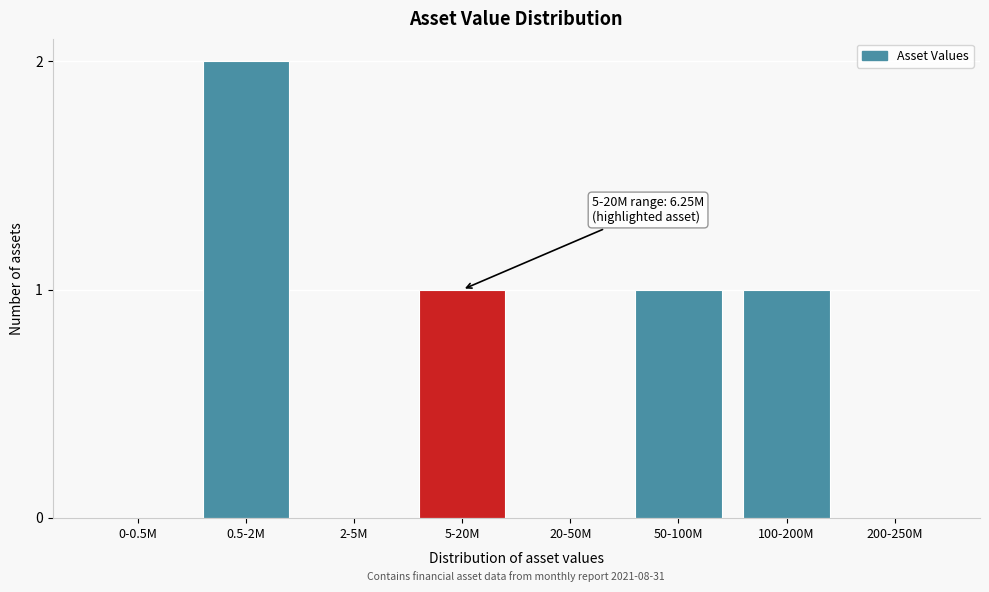

Reading left to right, list all the values displayed in this chart.

0-0.5M=0	0.5-2M=2	2-5M=0	5-20M=1	20-50M=0	50-100M=1	100-200M=1	200-250M=0